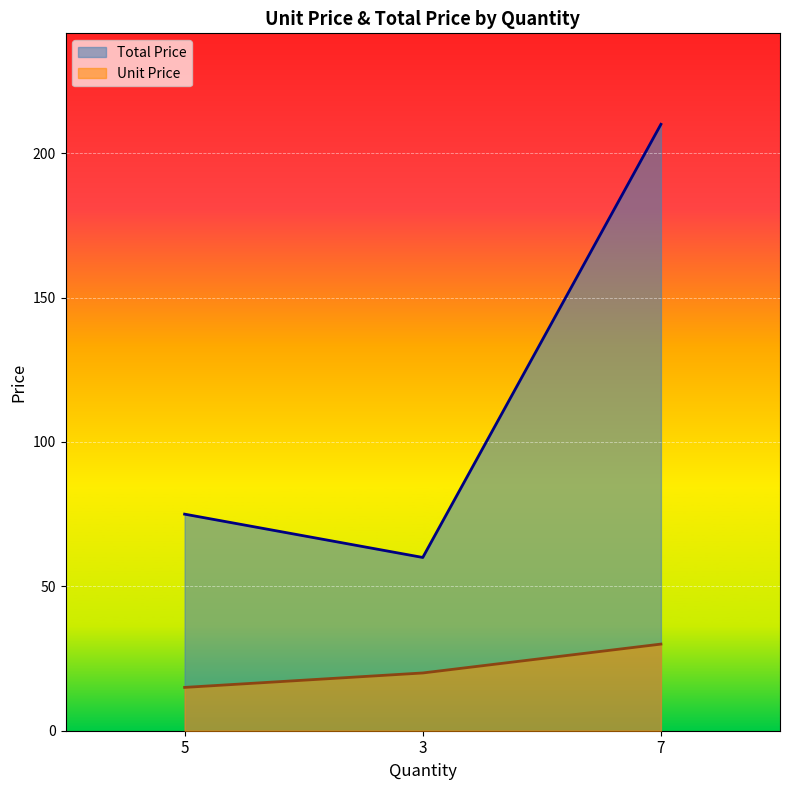

List the series in order of their peak value, highest first.

Total Price, Unit Price